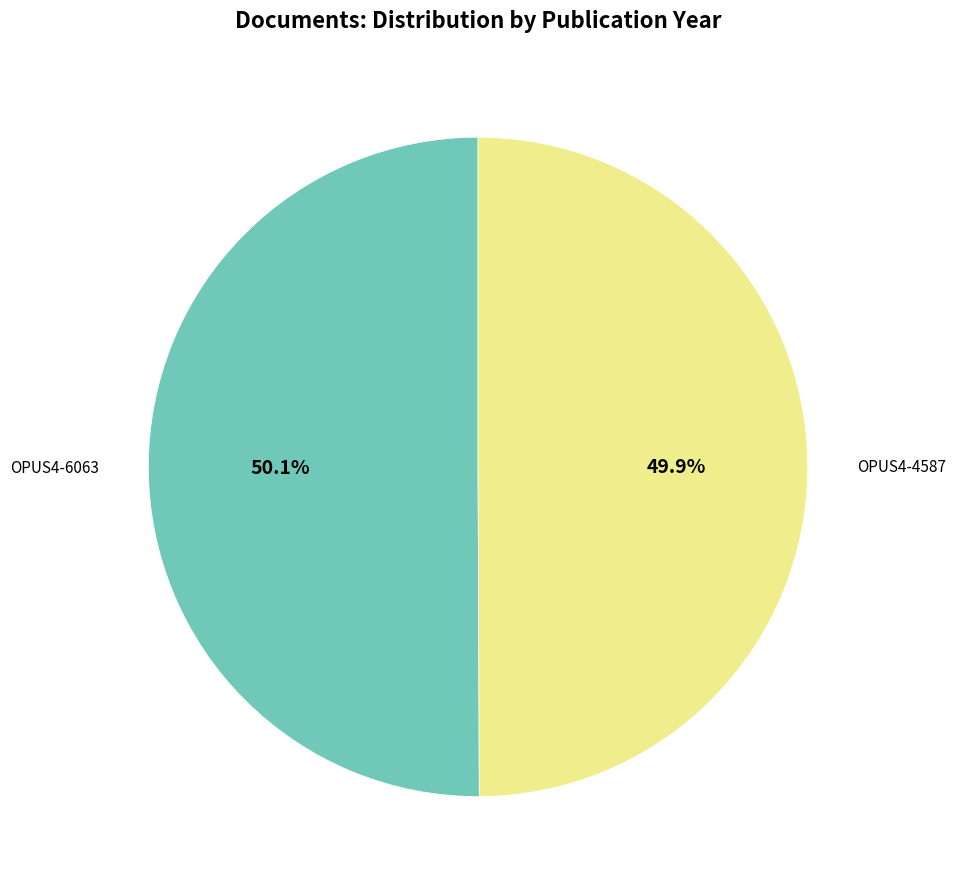

Does any single category account for the majority?

Yes